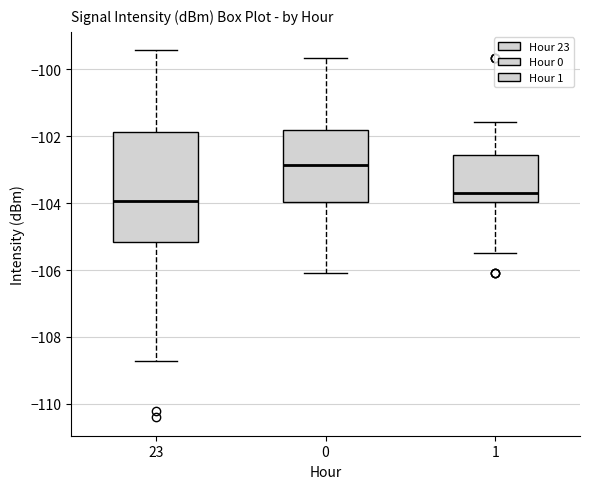

Reading left to right, transcribe this box plot: for each box, give where its median line is, the range the box spans, and where its two whiskers end, as read against the y-axis. The values are not printed on the chart, so give them approximately, as read against the axis.

23: median -104.0, box -105.2 to -101.8, whiskers -108.8 to -99.4
0: median -102.8, box -104.0 to -101.8, whiskers -106.0 to -99.6
1: median -103.6, box -104.0 to -102.6, whiskers -105.4 to -101.6